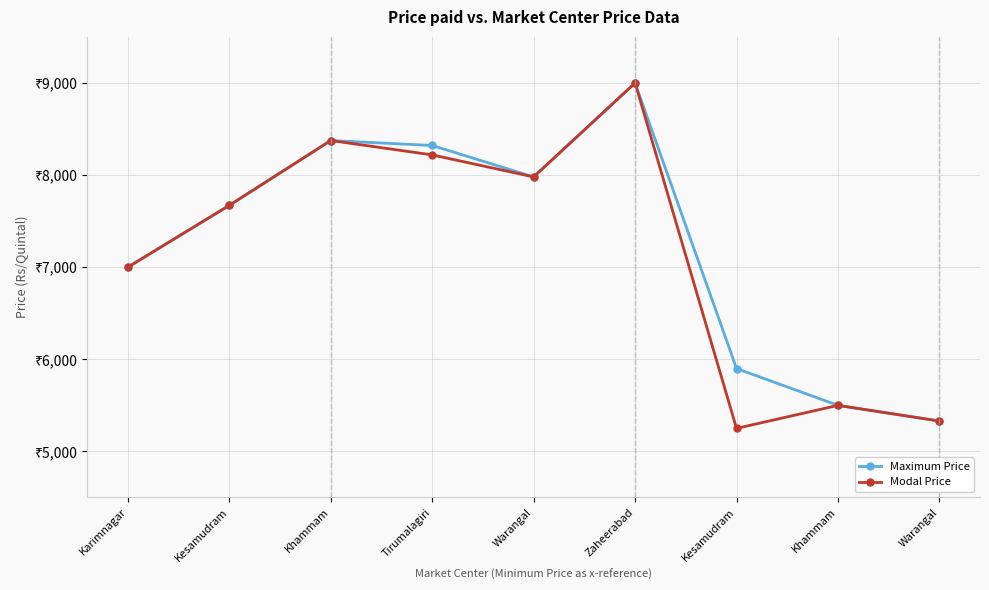

Reading left to right, what are all the values shown in this chart?

Maximum Price: 7000	7671	8375	8321	7980	9000	5900	5500	5330
Modal Price: 7000	7671	8375	8219	7980	9000	5250	5500	5330